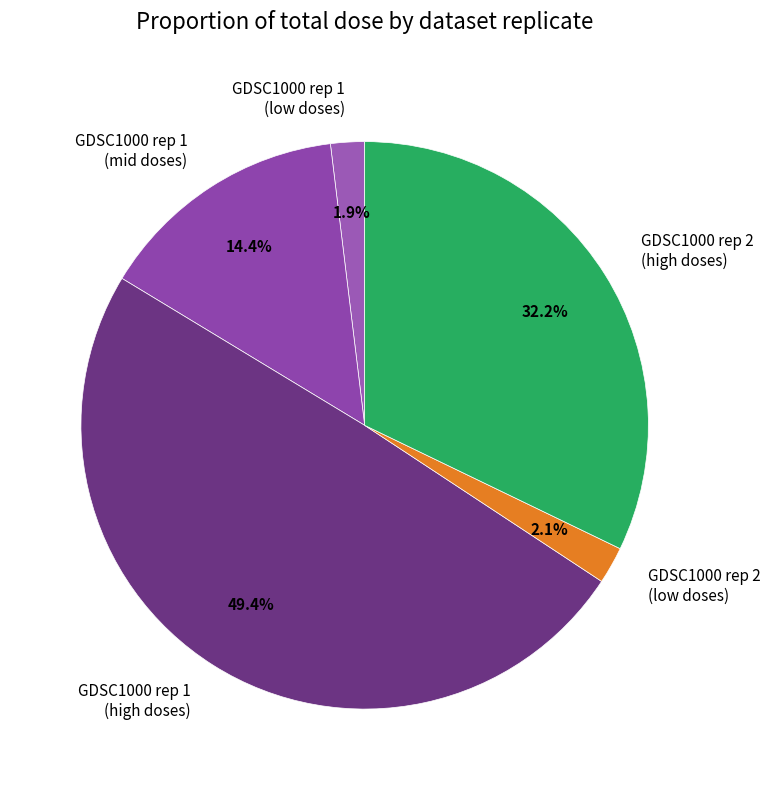

Do GDSC1000 rep 1 (mid doses) and GDSC1000 rep 1 (low doses) together represent more than half of the pie?

No